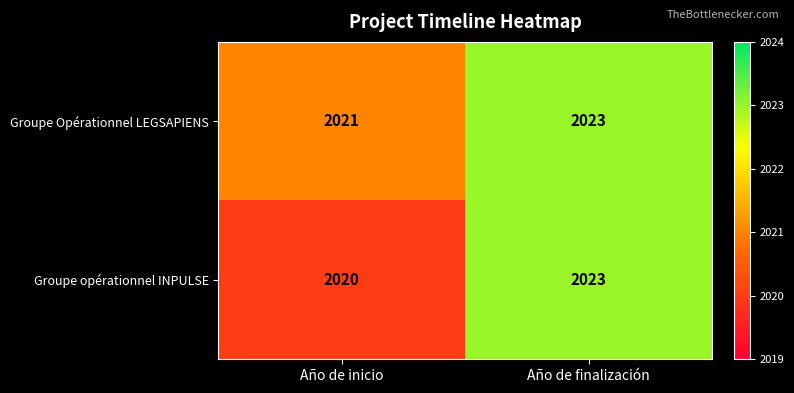

List the labels in order of Groupe opérationnel INPULSE value, largest first.

Año de finalización, Año de inicio